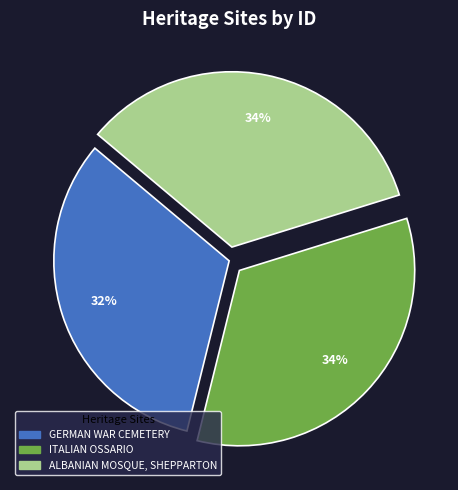

Count the number of slices in the pie.

3